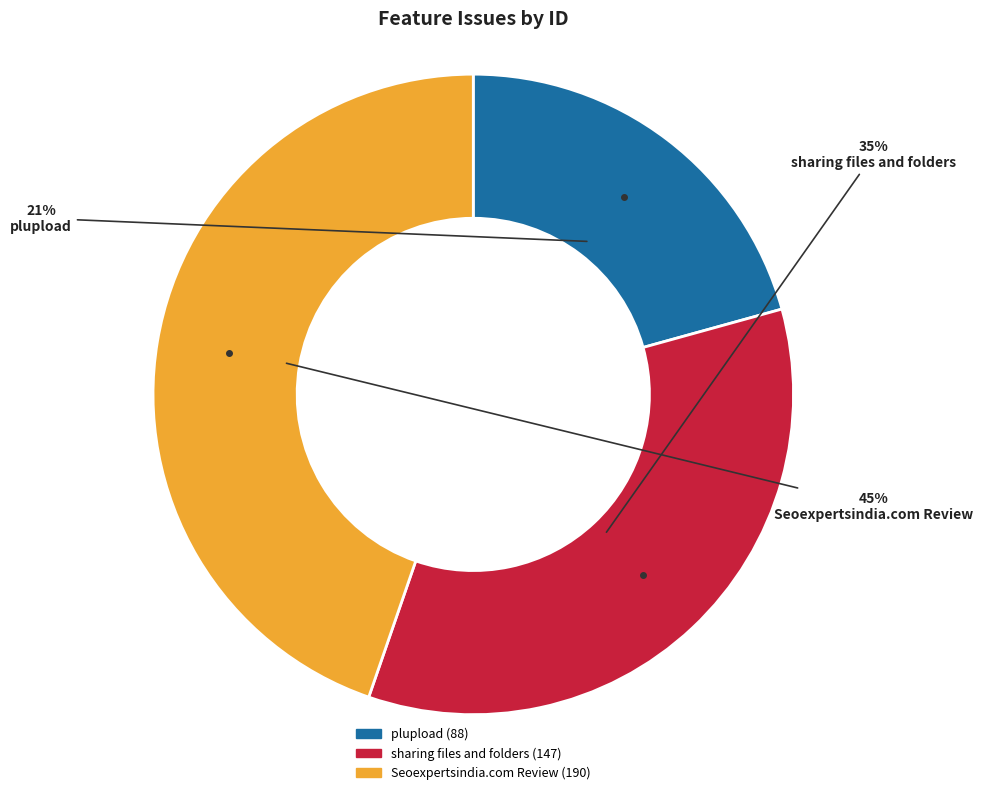

Which category has the smallest portion of the pie?

plupload